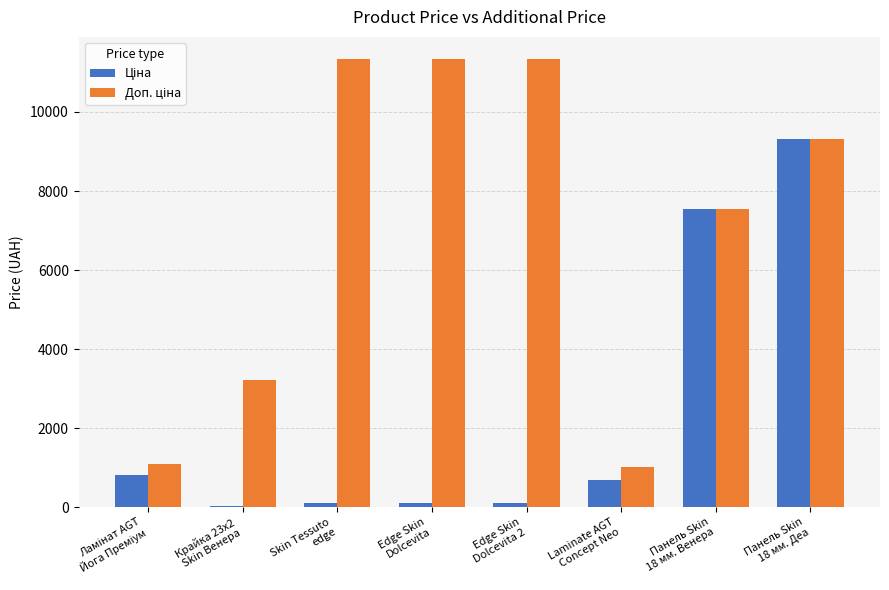

What is the maximum value shown in the chart?

11334.0